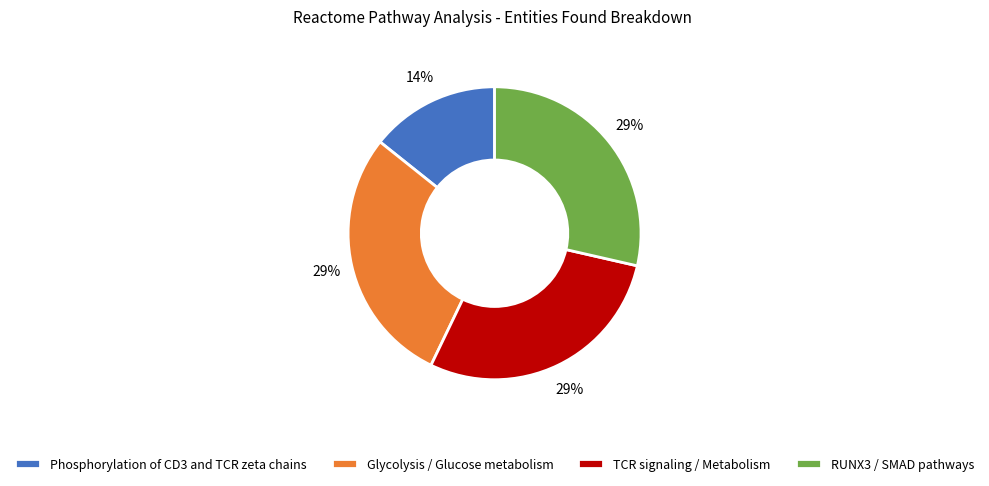

How many segments does this pie chart have?

4